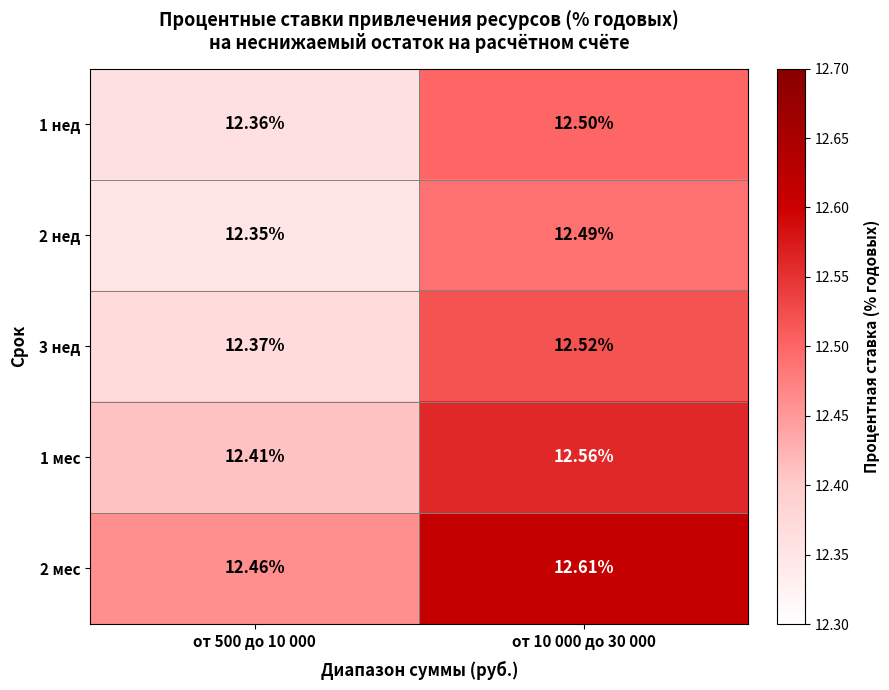

Is the value of 1 нед at от 10 000 до 30 000 greater than the value of 1 мес at от 10 000 до 30 000?

No